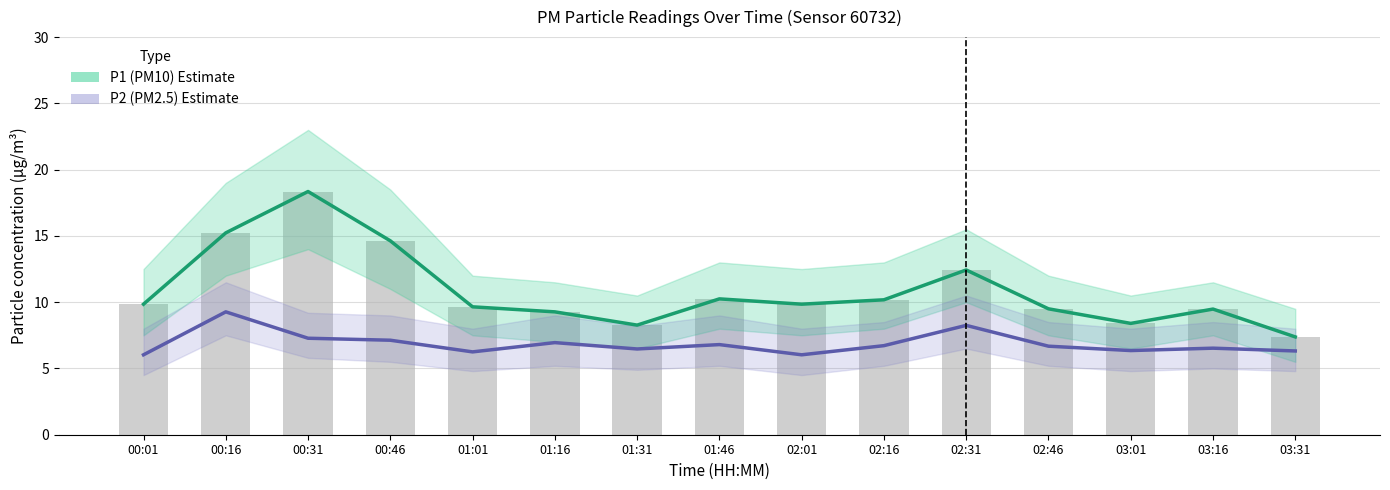

Which category has the lowest value across all series?

00:01